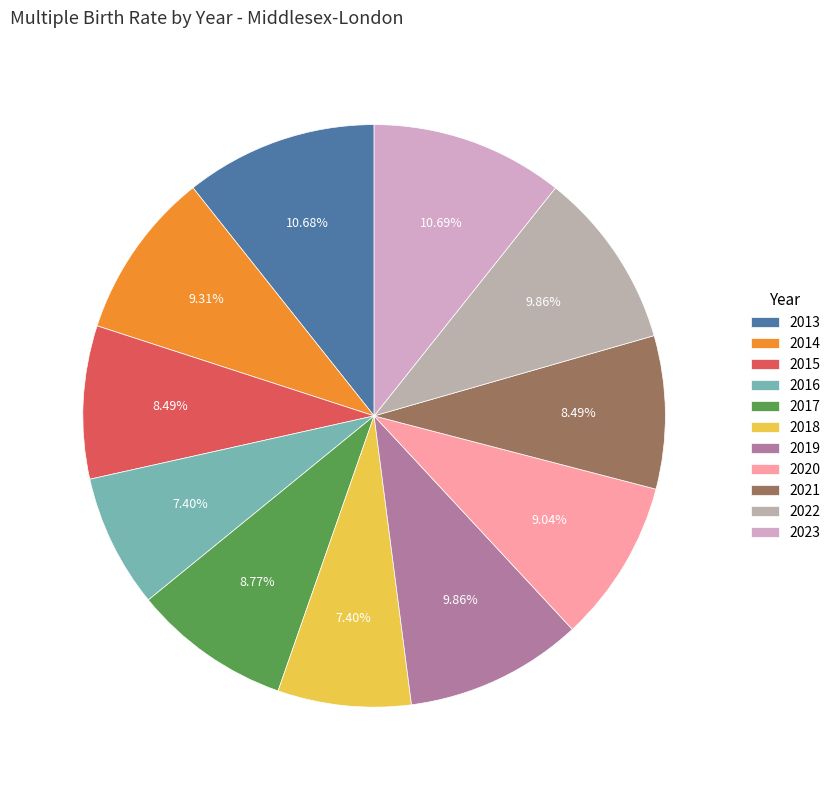

To the nearest percent, what is the combined percentage of 2023 and 2014?

20%